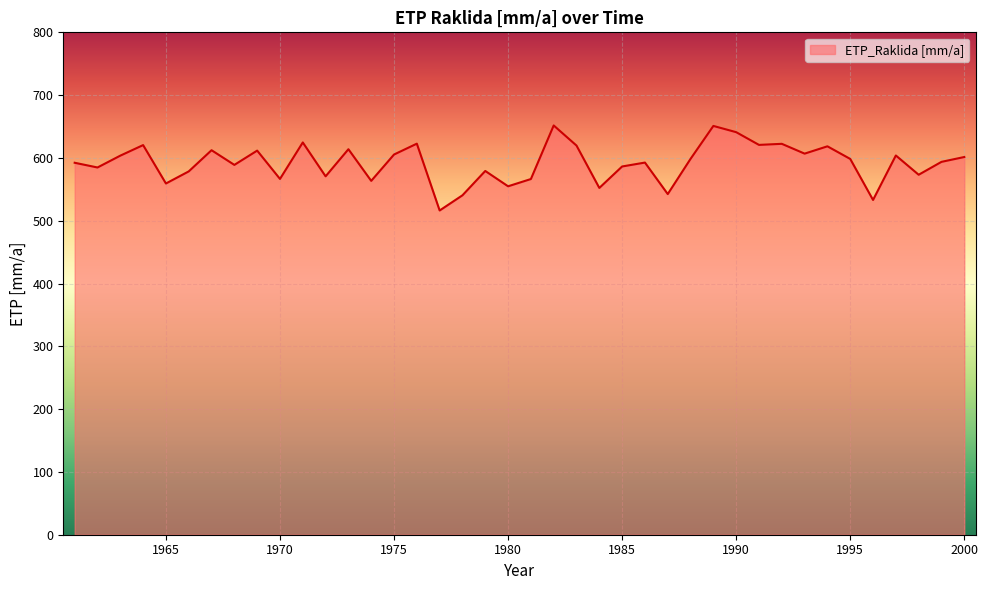

What is the greatest value displayed?

651.7